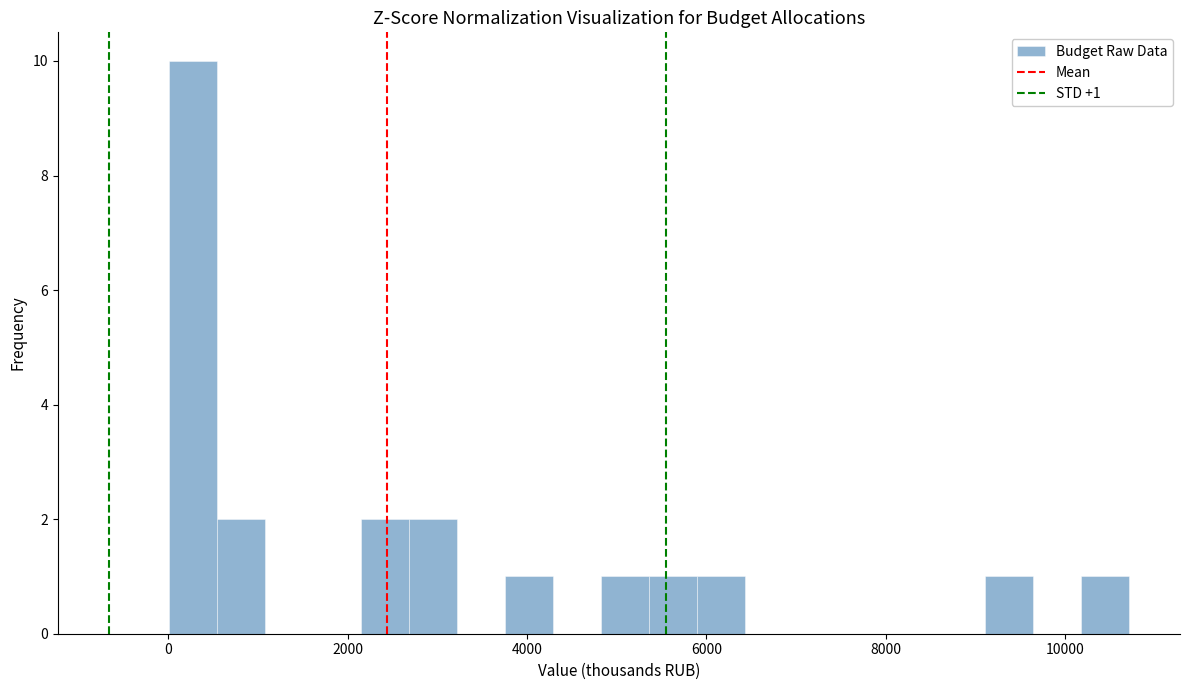

Read against the x-axis, roughly where is the centre of the tallest bar?

200